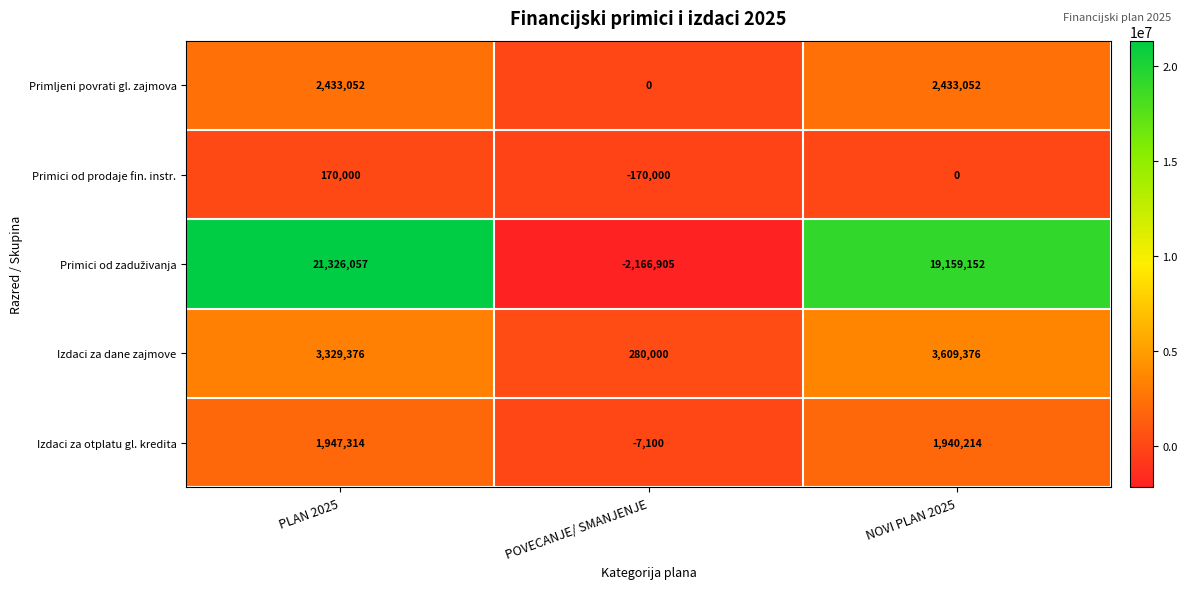

What is the total value across all series at PLAN 2025?

29205799